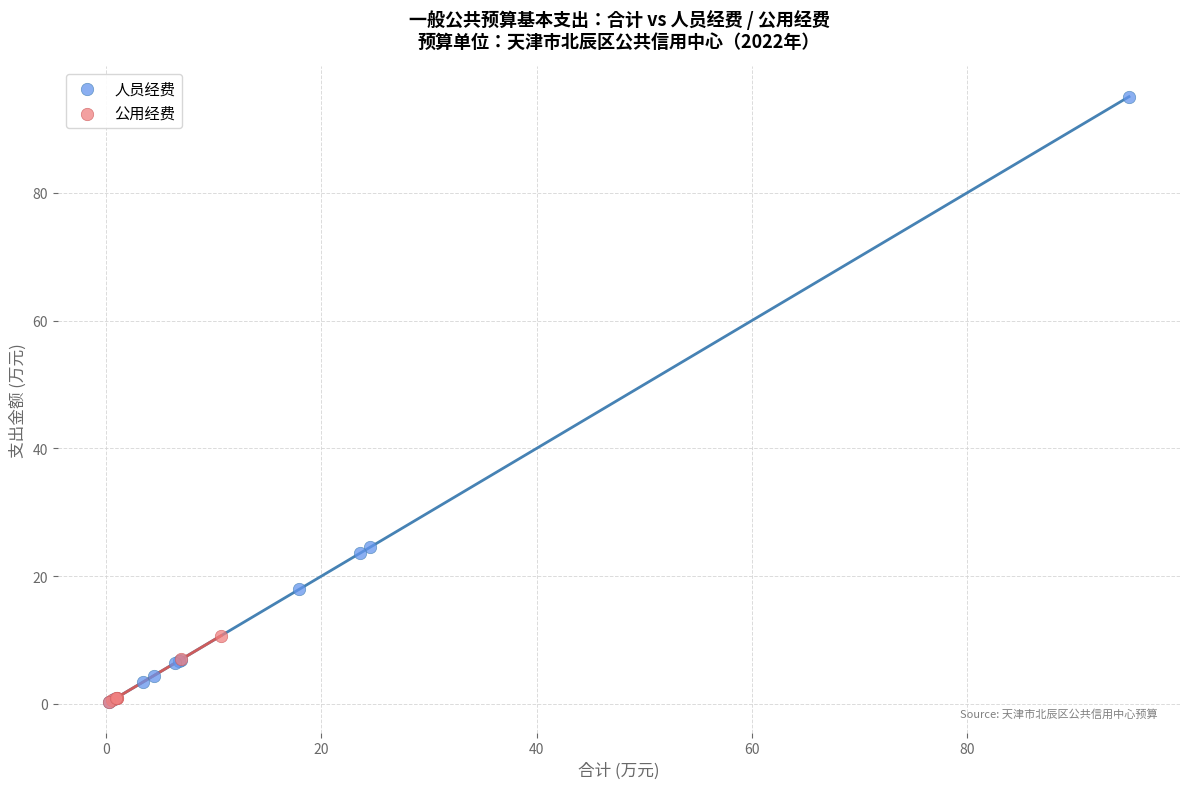

Which series has the widest spread of Y values?

人员经费